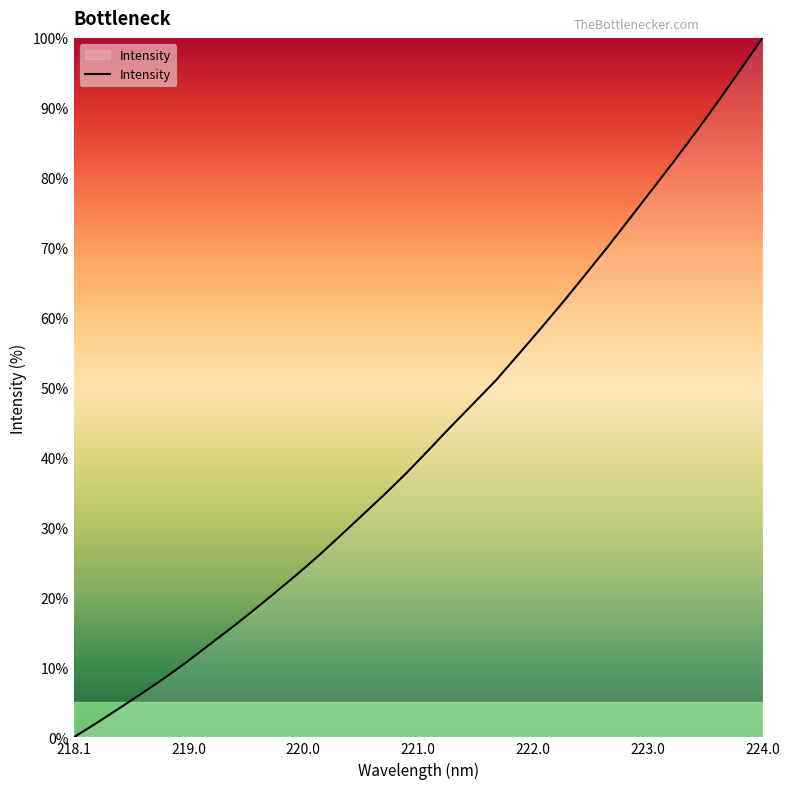

What is the greatest value displayed?

100.0